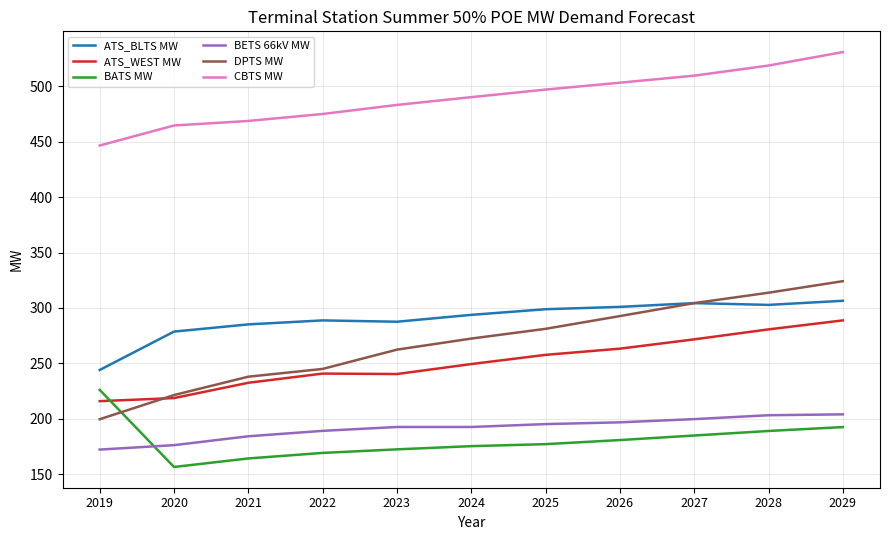

Between 2023 and 2028, which series saw the biggest shift?

DPTS MW